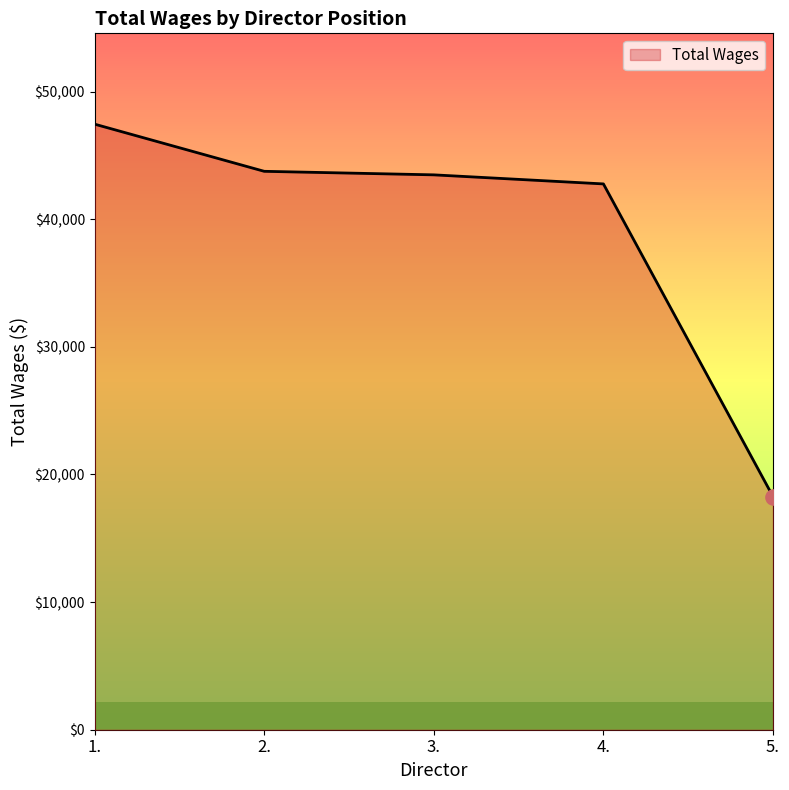

What is the ratio of the value at 5. to the value at 1.?

0.4